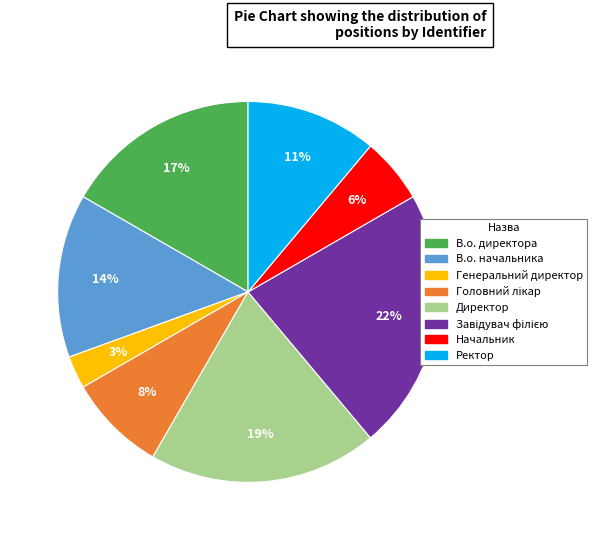

To the nearest percent, what portion does Ректор represent?

11%